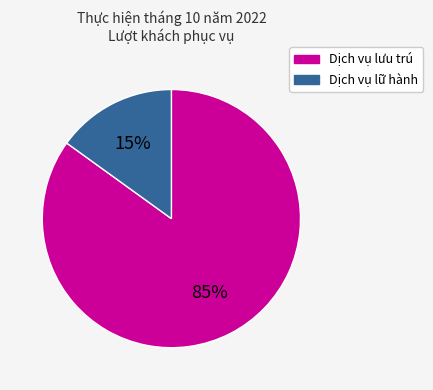

Is the sum of Dịch vụ lưu trú and Dịch vụ lữ hành greater than half?

Yes